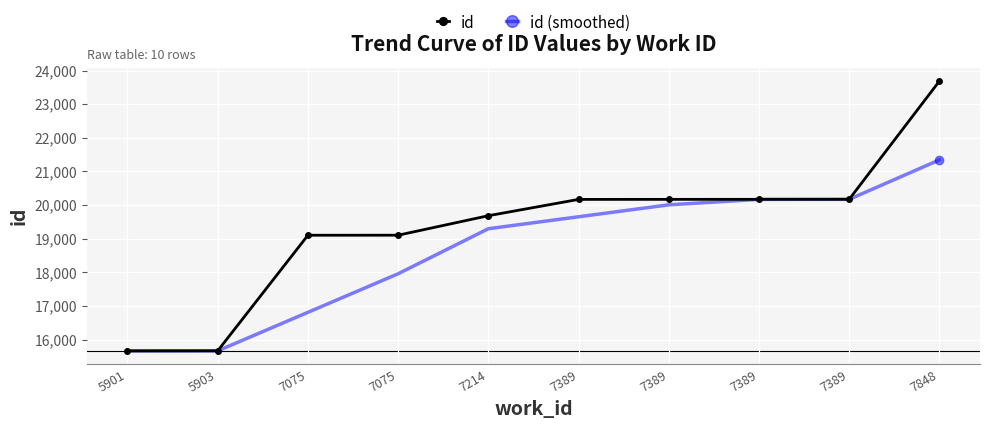

What are all the series names shown in the legend?

id, id (smoothed)